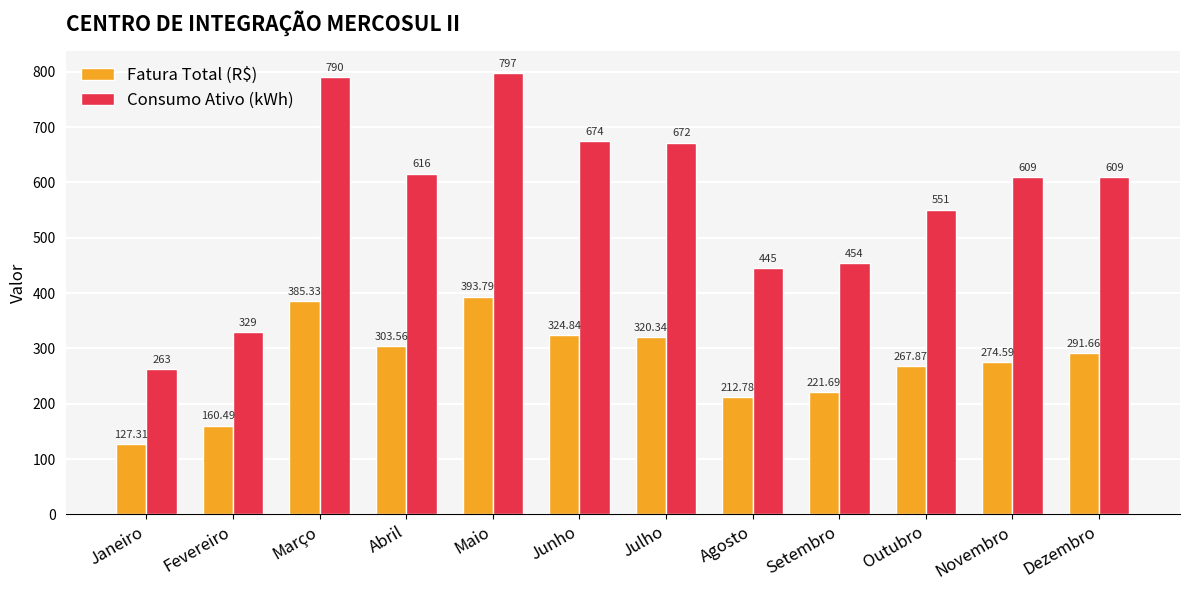

Read the Fatura Total (R$) value at Setembro.

221.7